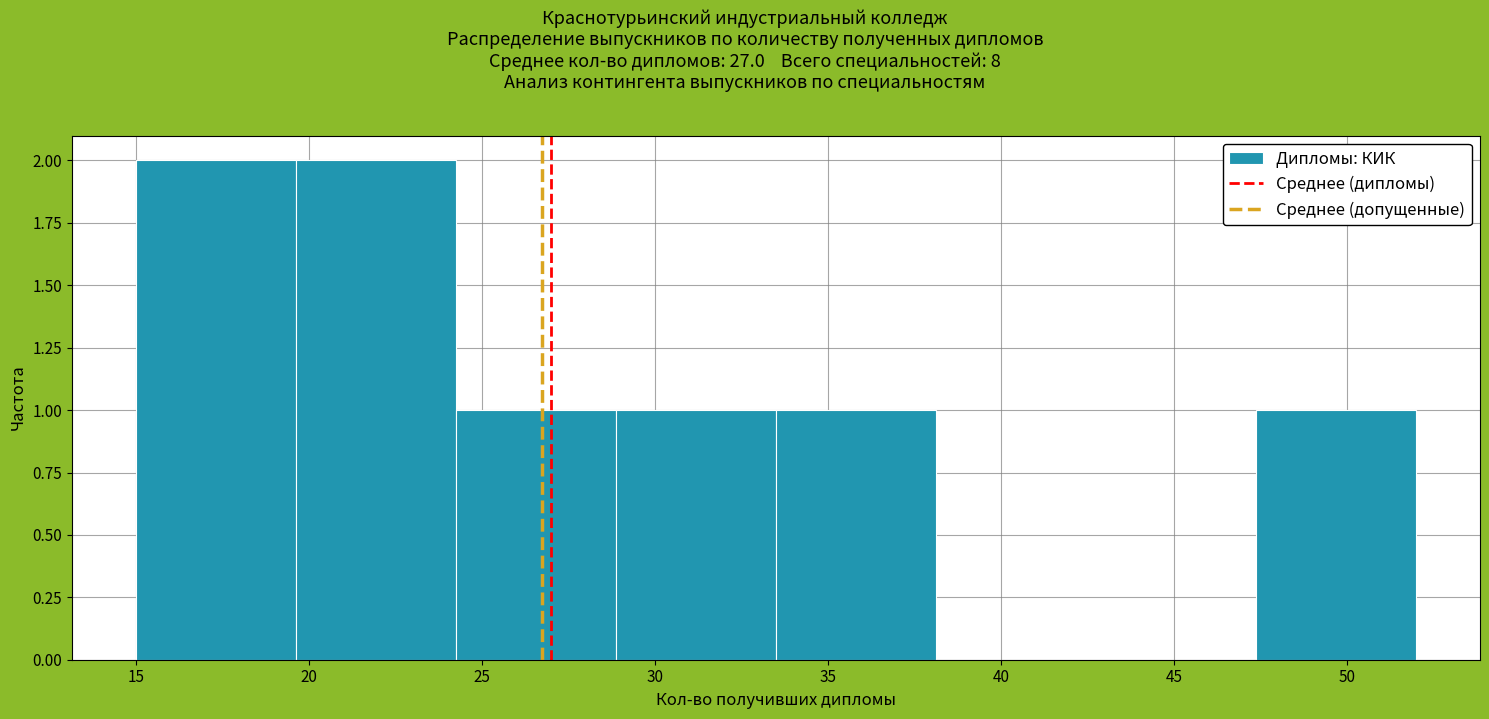

What is the height of the bar covering 47.5 to 52.0 on the x-axis? Neither the bar edges nor the heights are printed on the chart, so give them approximately, as read against the axes.

1